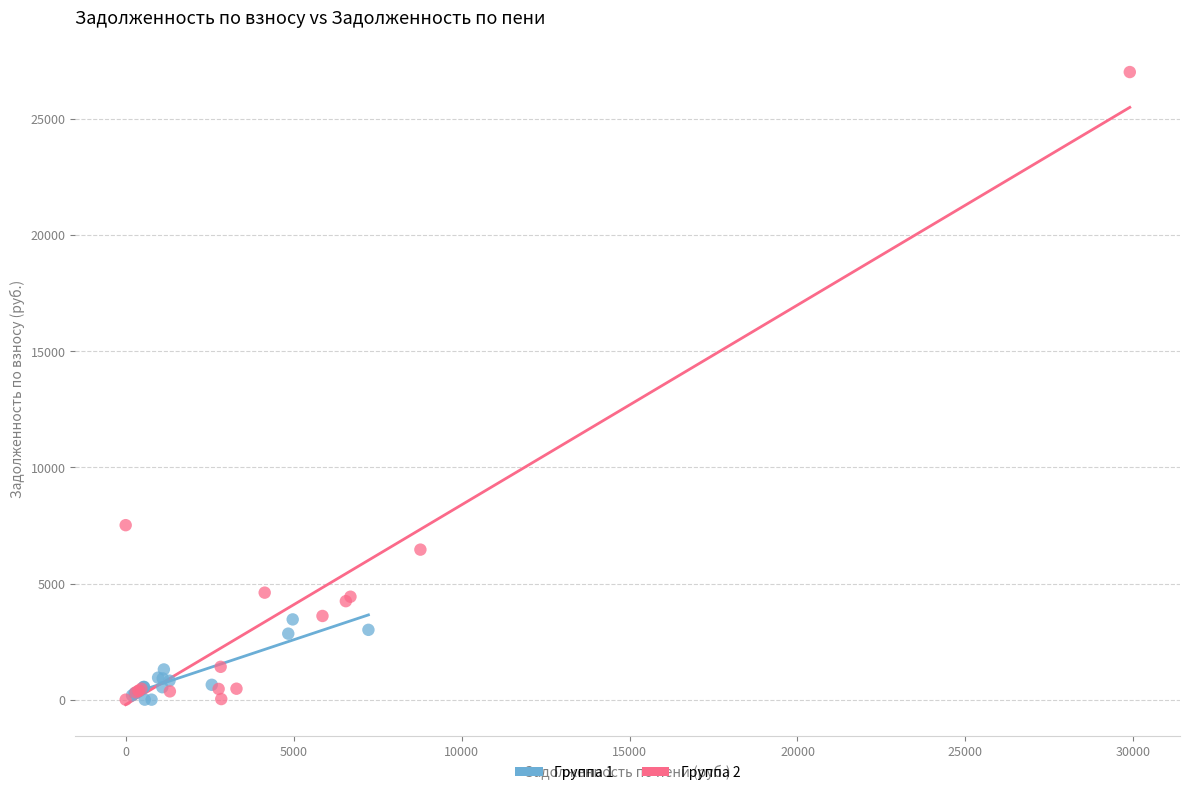

Which series reaches the maximum Y coordinate?

Группа 2